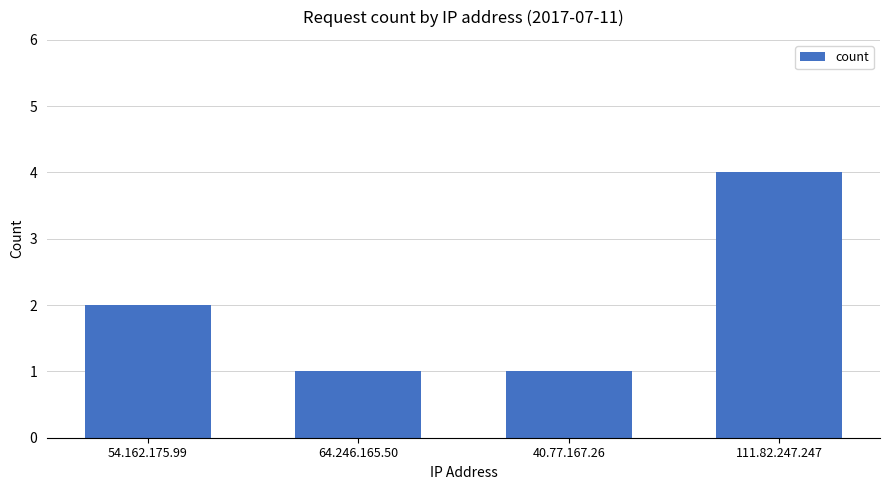

What is the difference between the maximum and minimum values?

3